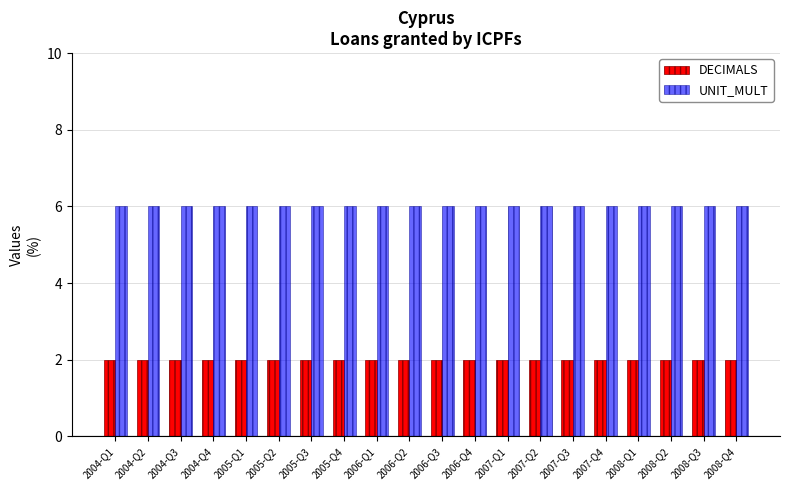

Reading left to right, what are all the values shown in this chart?

DECIMALS: 2	2	2	2	2	2	2	2	2	2	2	2	2	2	2	2	2	2	2	2
UNIT_MULT: 6	6	6	6	6	6	6	6	6	6	6	6	6	6	6	6	6	6	6	6